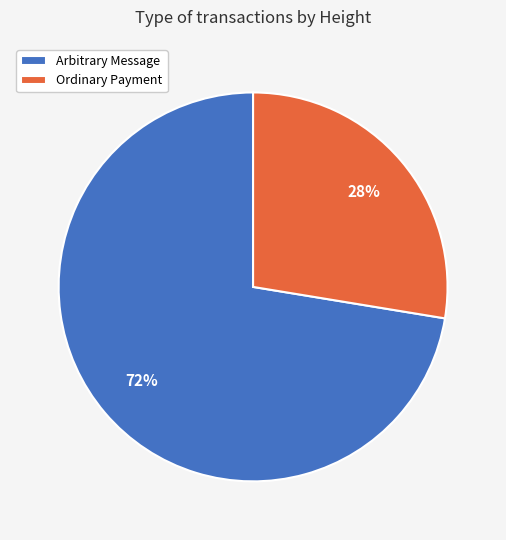

Rank the categories by value from lowest to highest.

Ordinary Payment, Arbitrary Message